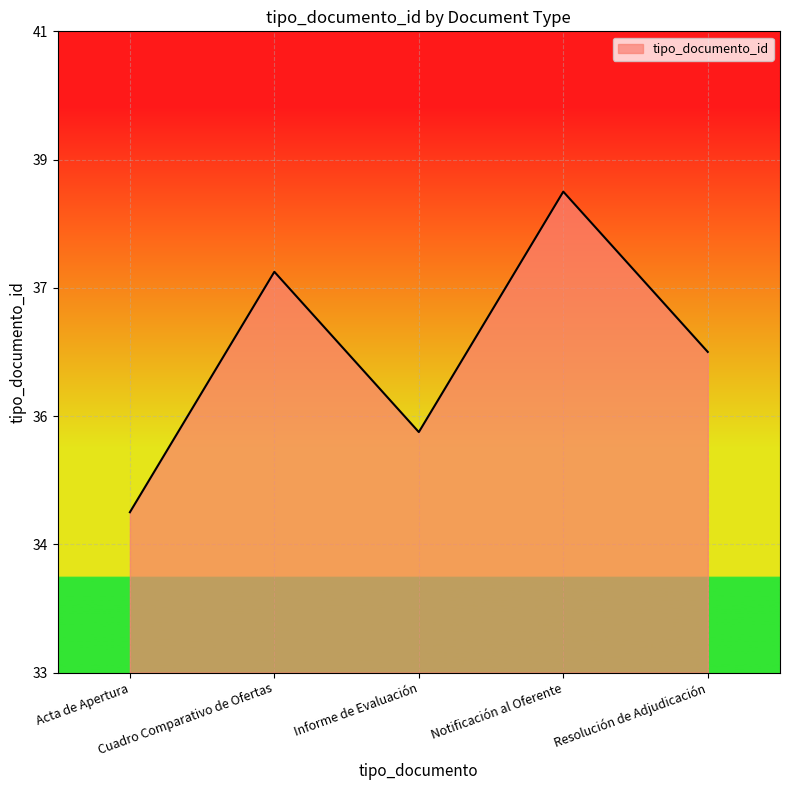

How many points are higher than both their immediate neighbors (excluding endpoints)?

2